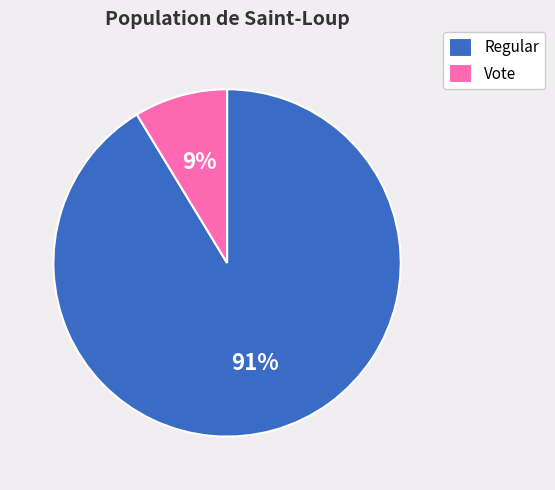

Which category has the smallest portion of the pie?

Vote